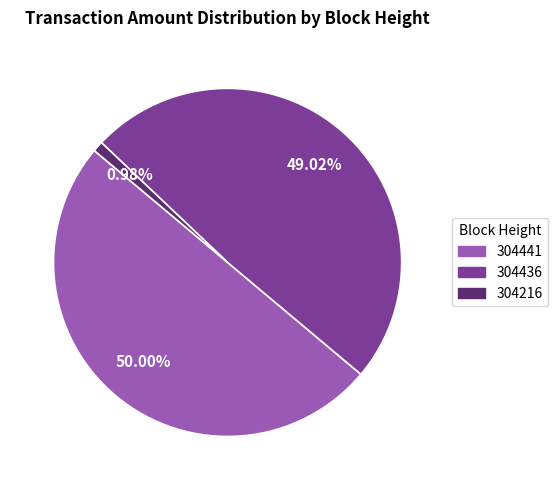

How many slices are in this pie chart?

3